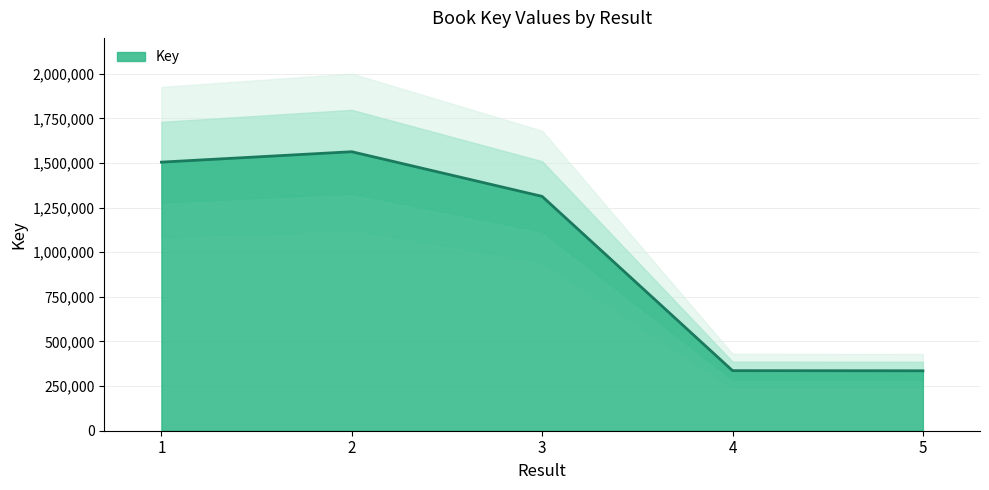

List the labels in order of value, largest first.

2, 1, 3, 4, 5